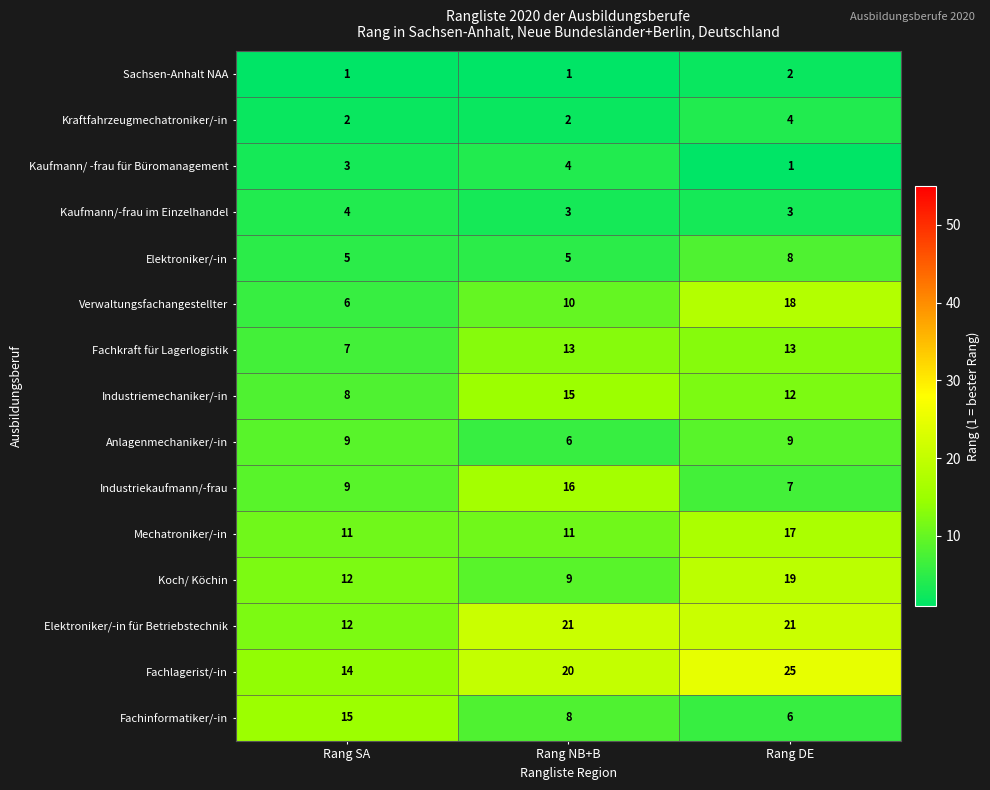

What is the total value across all series at Rang NB+B?

144